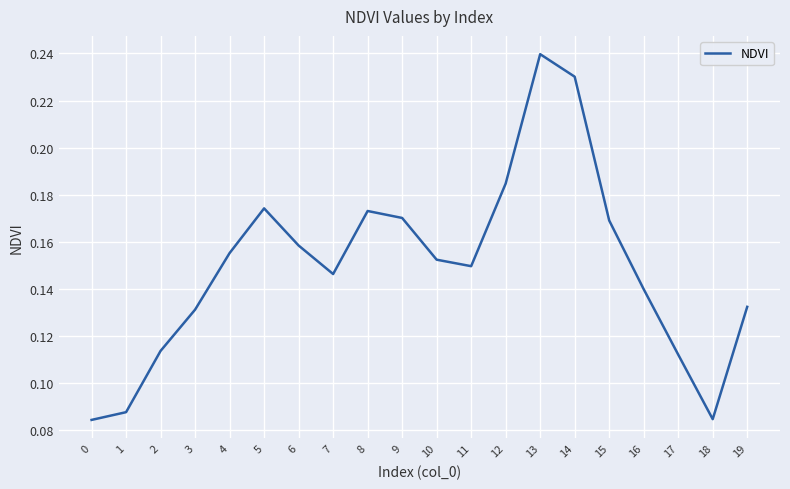

Count the number of data series in this chart.

1